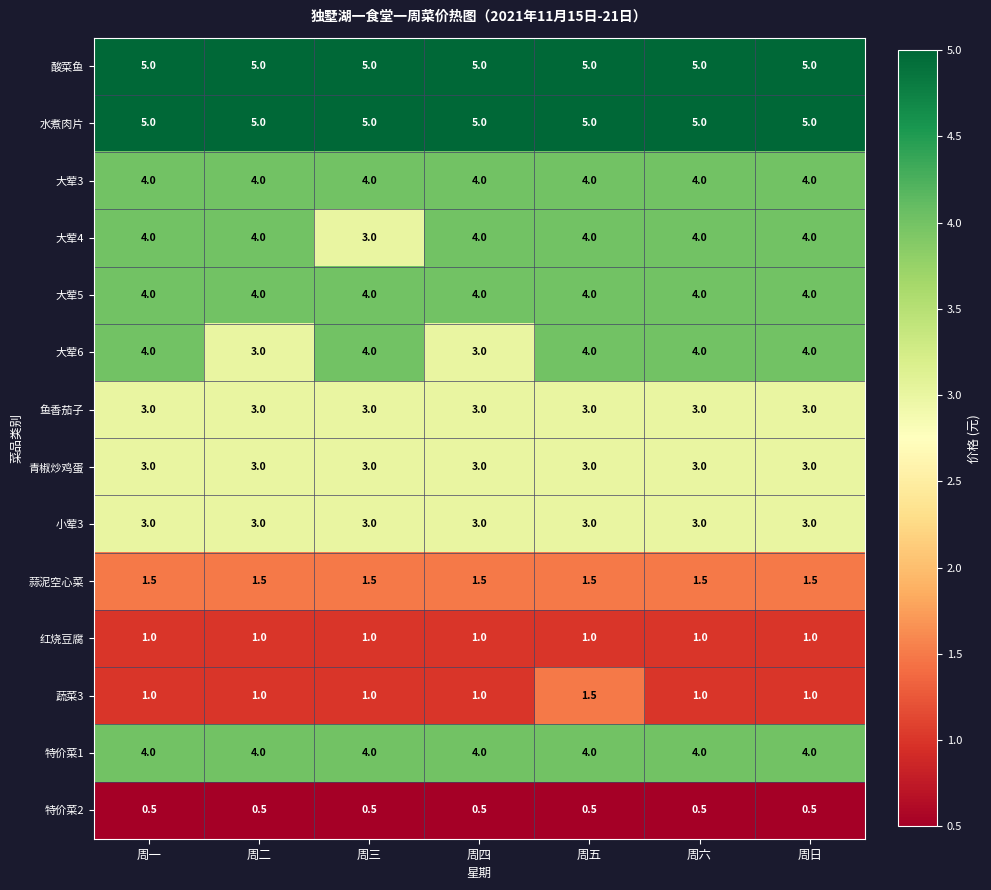

What is the sum of all 特价菜1 values?

28.0